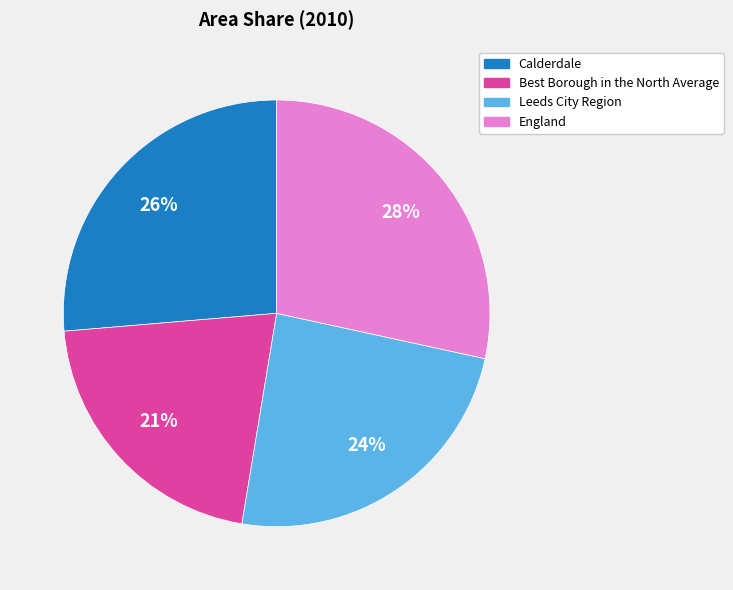

Between England and Leeds City Region, which is larger?

England